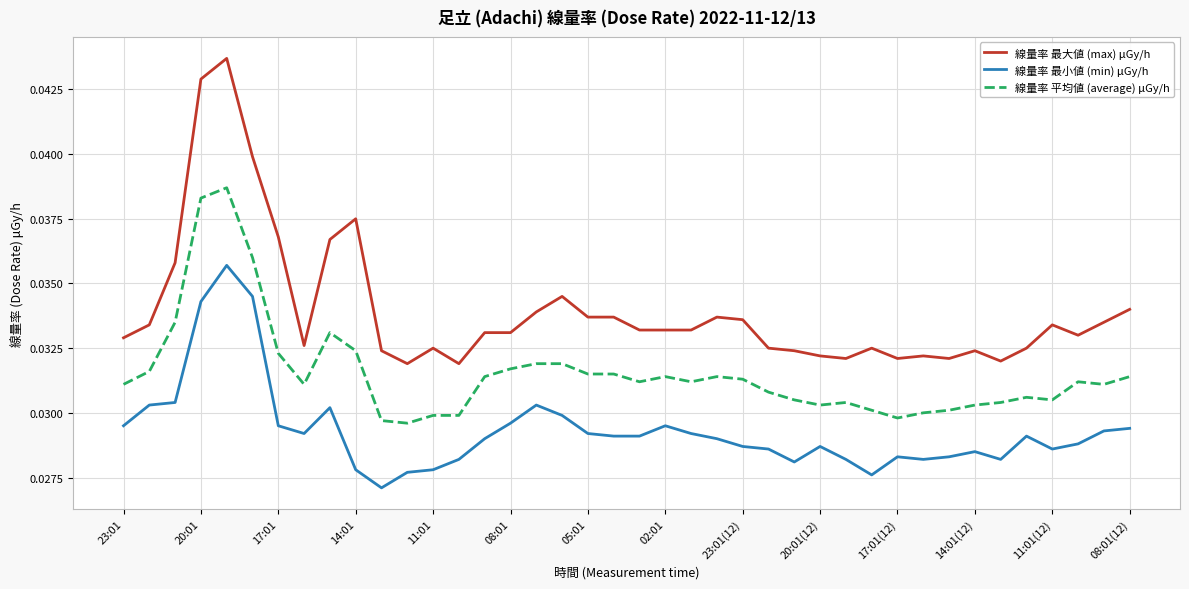

Which series has the largest range (max minus min)?

線量率 最大値 (max) μGy/h